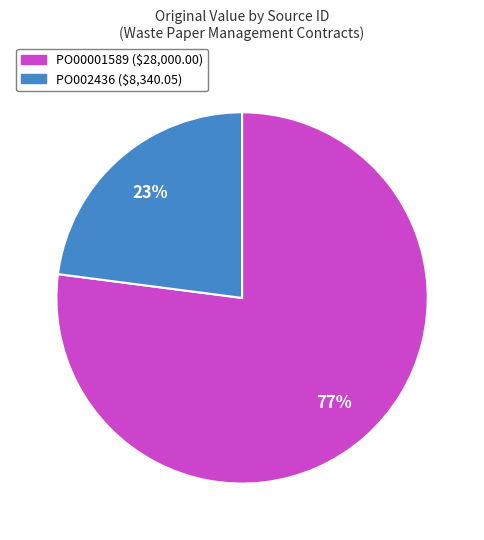

Rank the categories by value from lowest to highest.

PO002436, PO00001589